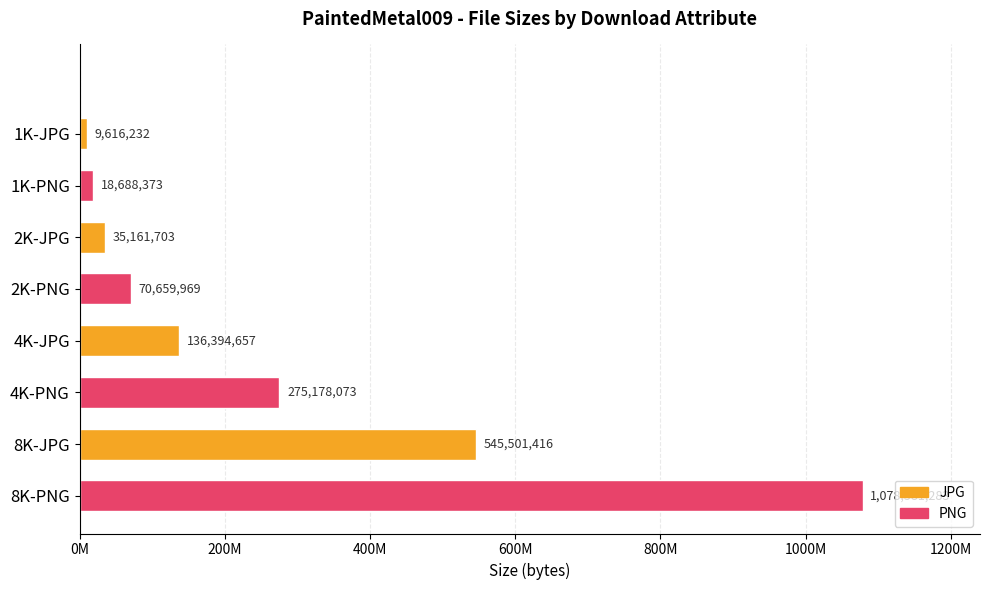

Rank the categories by value from lowest to highest.

1K-JPG, 1K-PNG, 2K-JPG, 2K-PNG, 4K-JPG, 4K-PNG, 8K-JPG, 8K-PNG